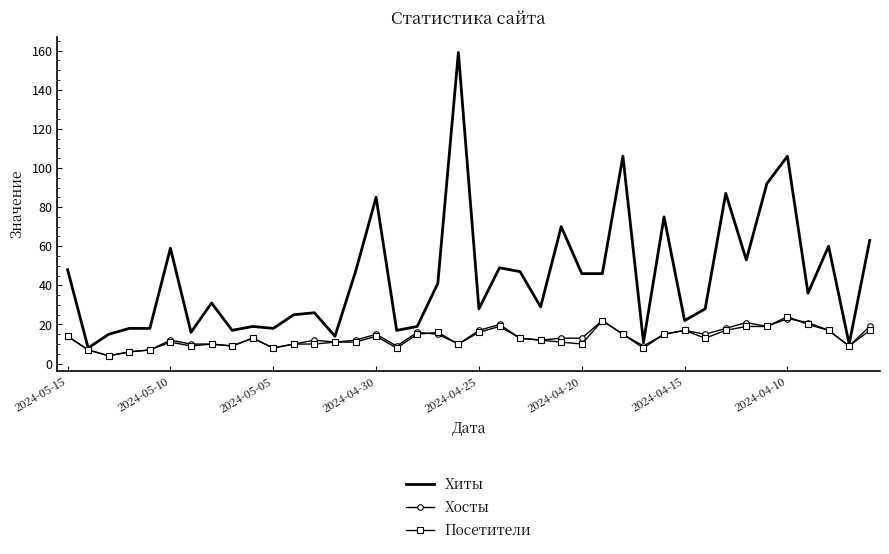

Which series has the largest total across all categories?

Хиты